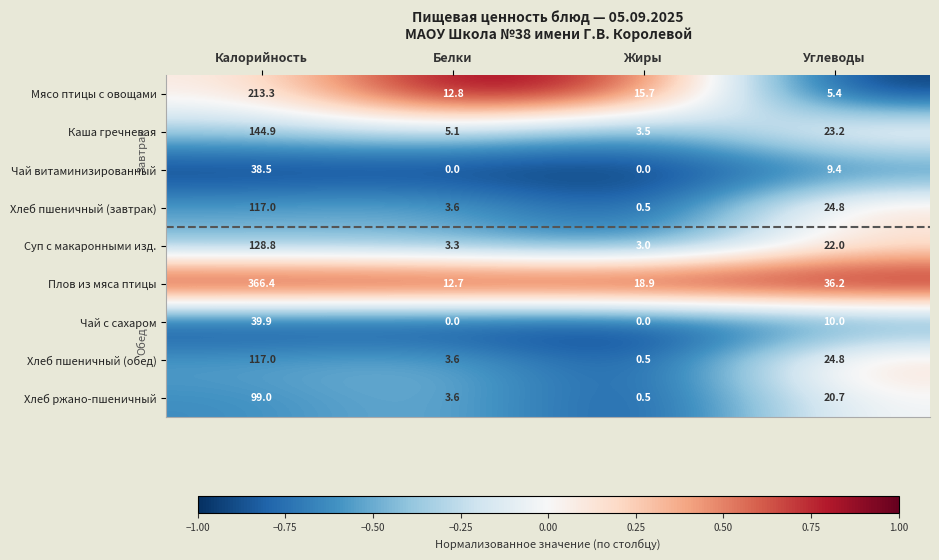

Which series has the widest spread of values?

Плов из мяса птицы